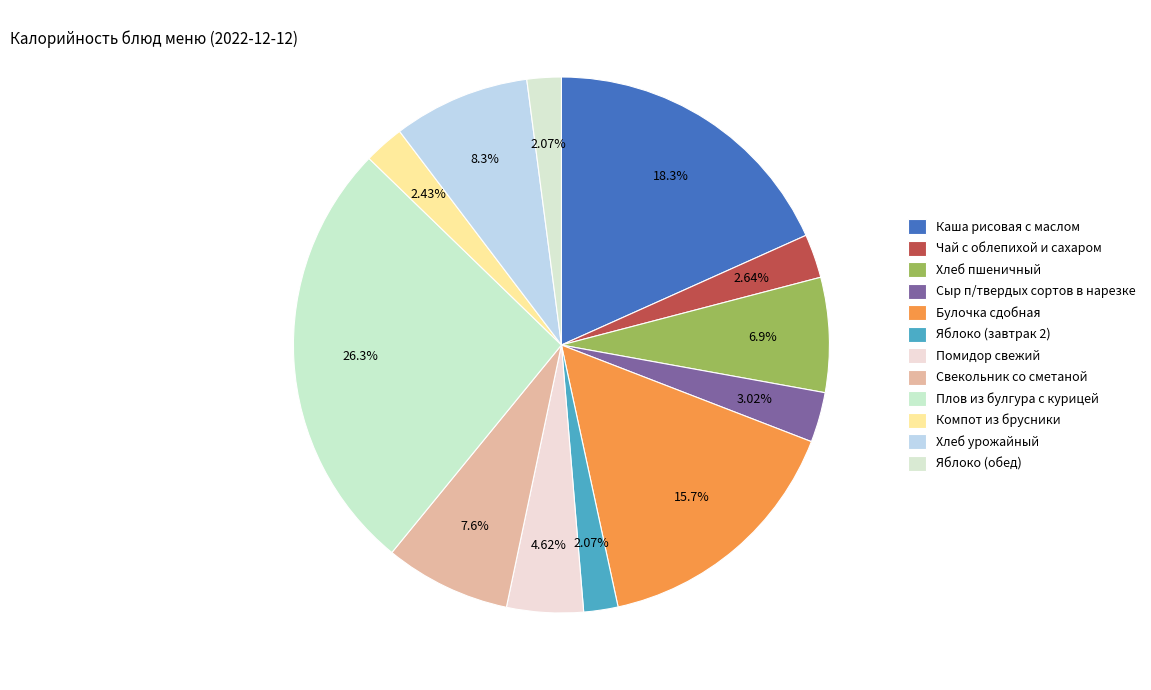

How many slices are in this pie chart?

12